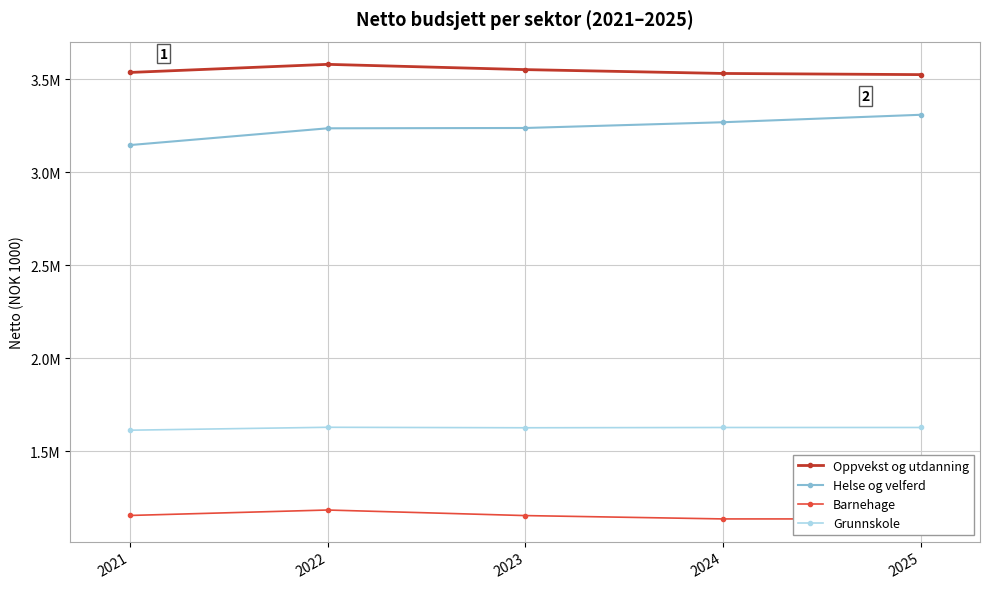

What is the sum of all Oppvekst og utdanning values?

17729464